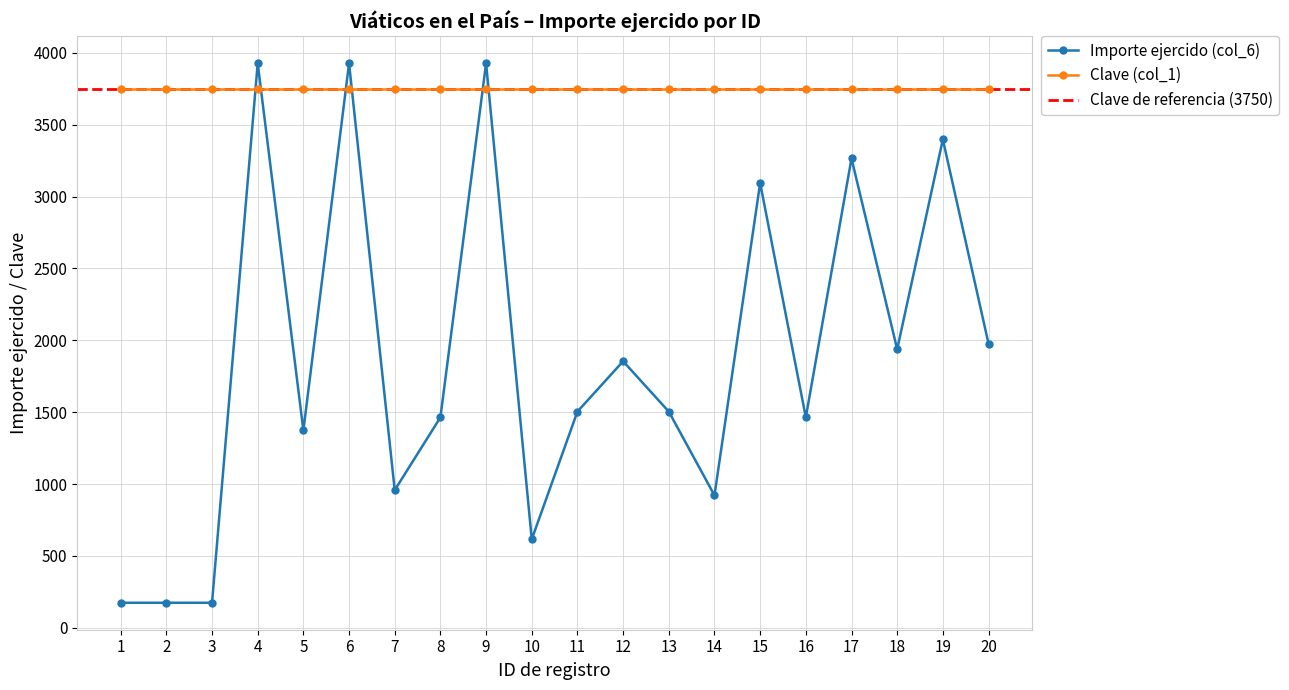

Reading left to right, transcribe all the data shown in this chart.

174.0	174.0	174.0	3927.0	1372.5	3927.0	957.5	1463.5	3927.0	615.5	1504.0	1854.0	1504.0	921.0	3094.0	1463.6	3265.0	1937.2	3397.0	1976.2